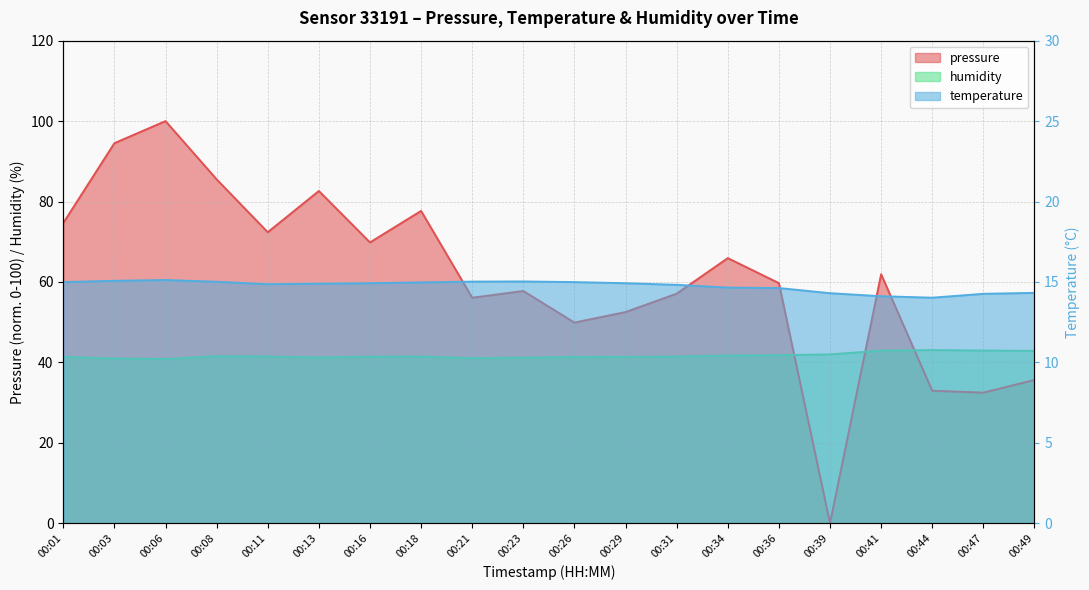

In pressure, how many points are lower than both neighbors (excluding endpoints)?

6